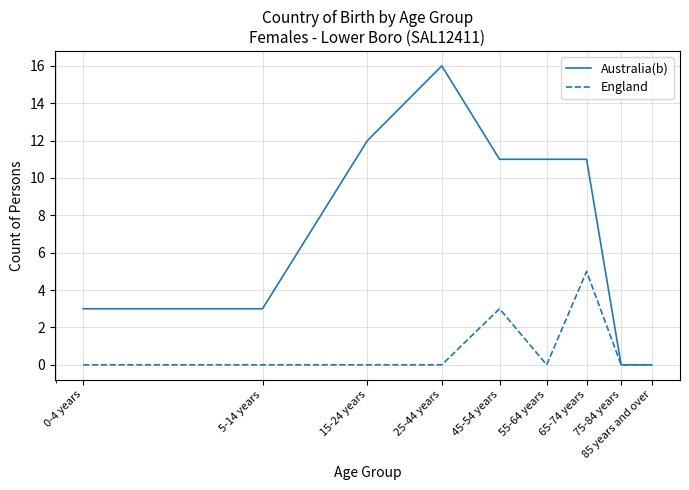

Which series has the largest total across all categories?

Australia(b)